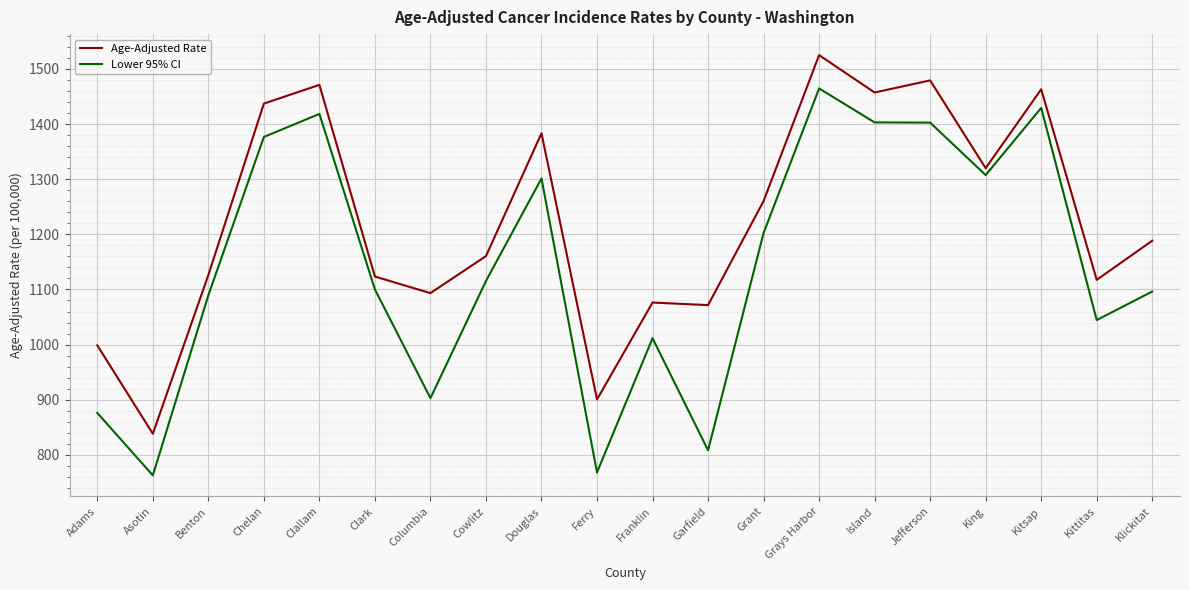

What is the spread (max minus min) of values at Benton?

36.7